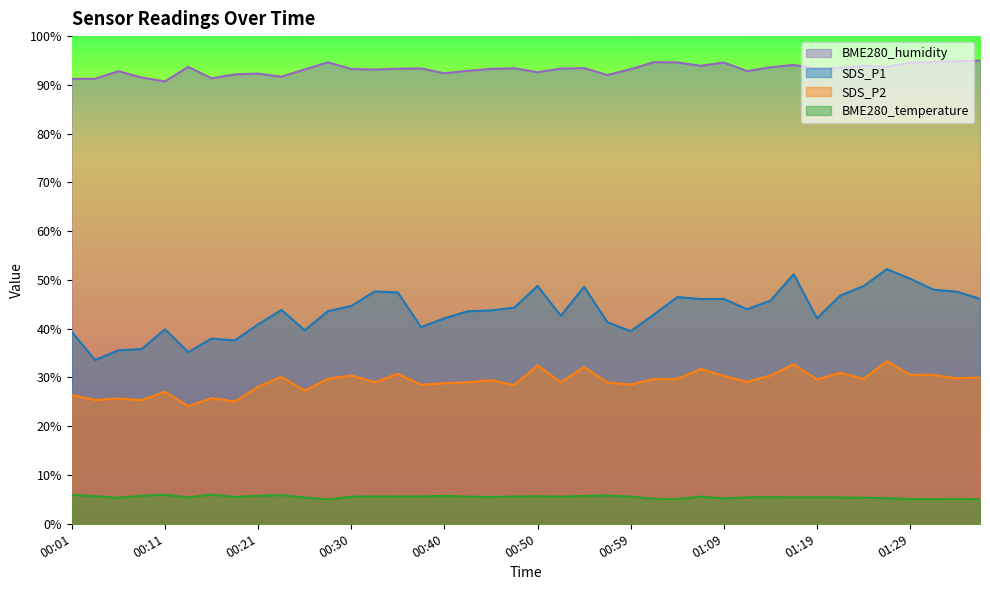

Which series has the widest spread of values?

SDS_P1